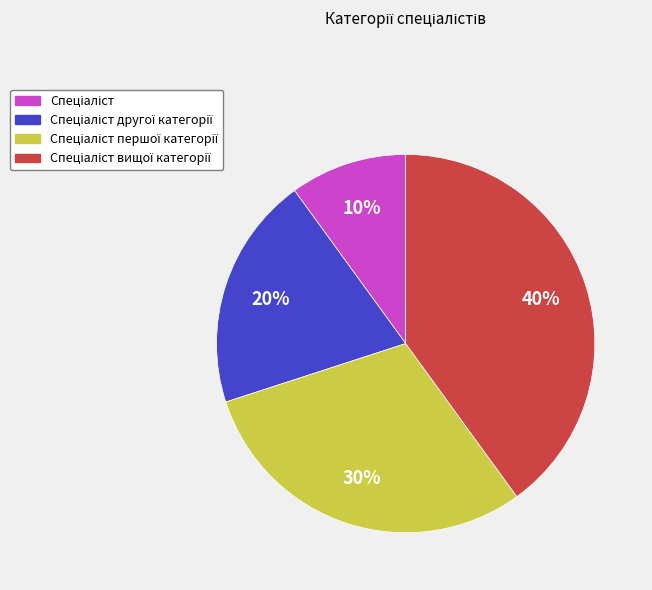

To the nearest percent, what is the difference between the largest and smallest slice percentages?

30%